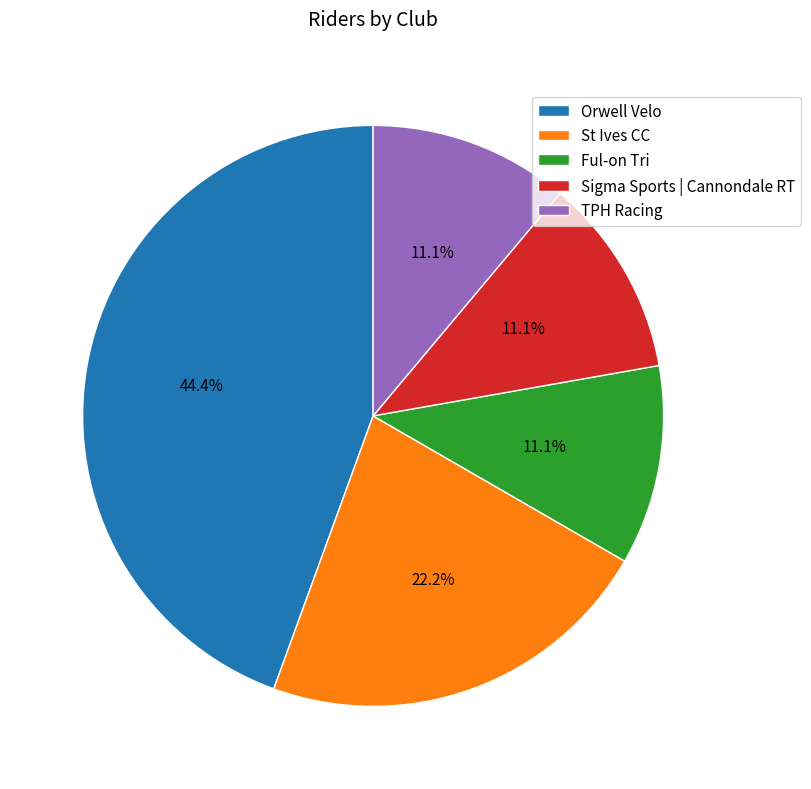

What percentage is the Orwell Velo slice, to the nearest percent?

44%